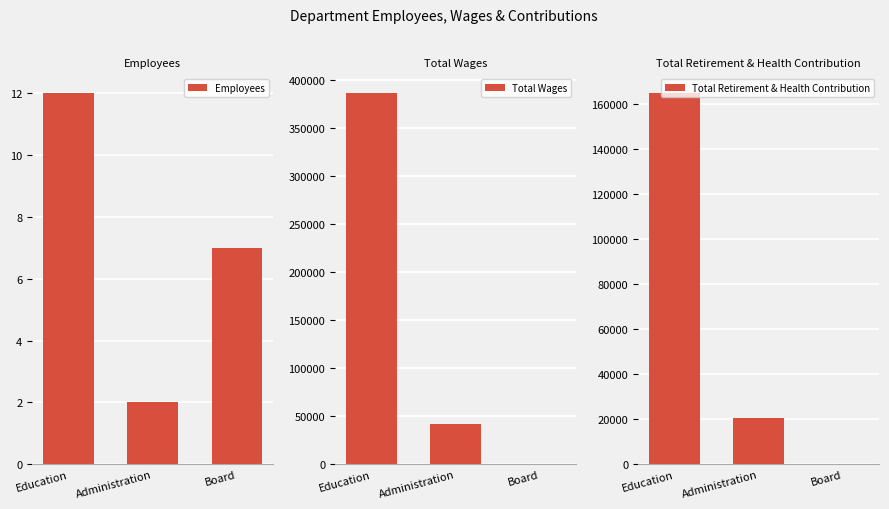

Between Education and Board, which series saw the biggest shift?

Total Wages